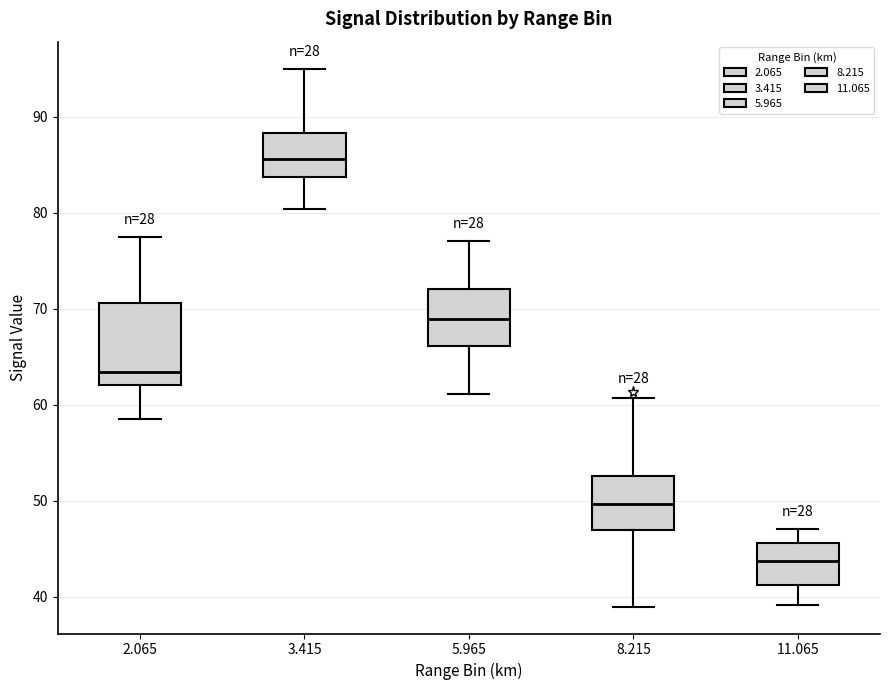

Which box's median line is the lowest?

11.065